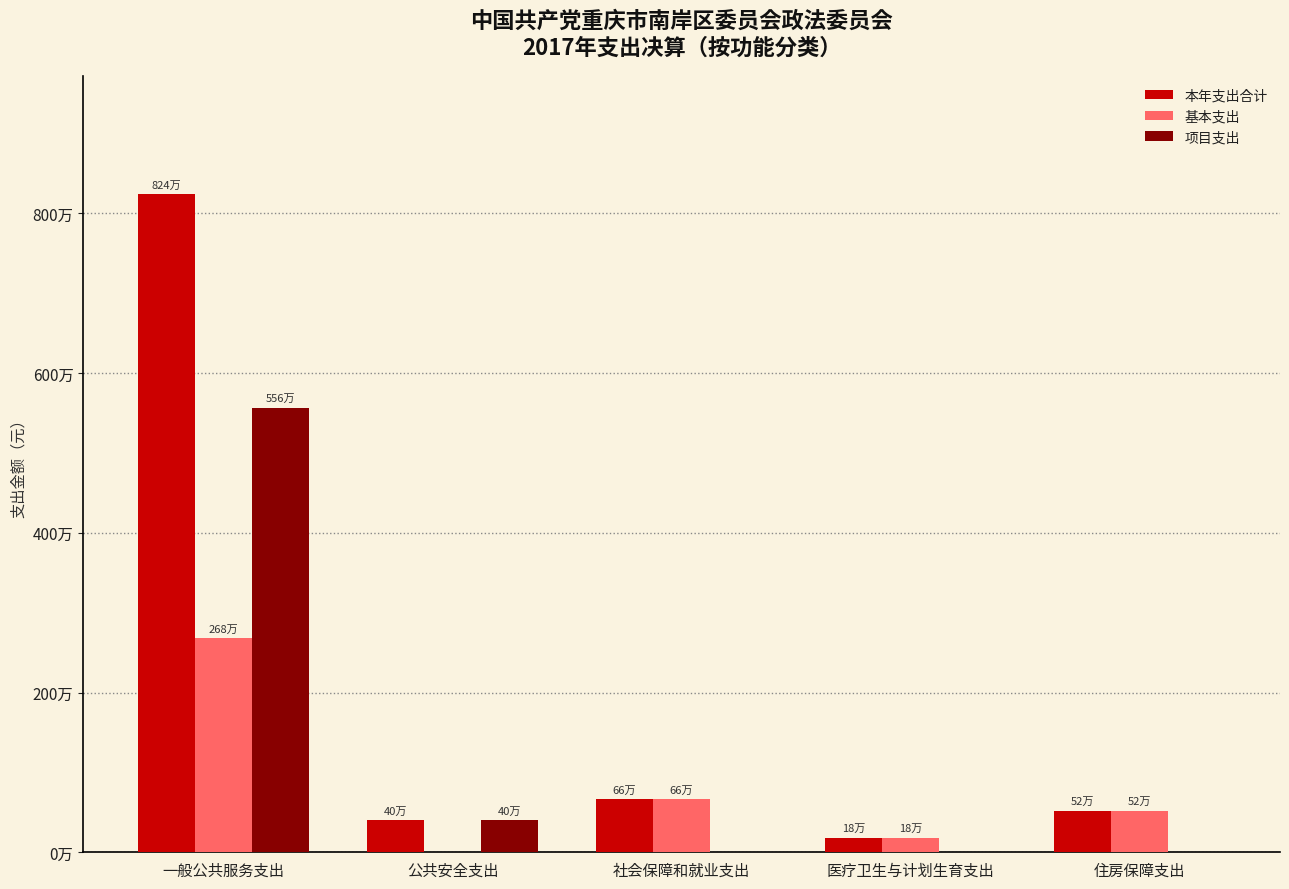

What is the difference between the second highest and minimum values in the 本年支出合计 series?

481011.3